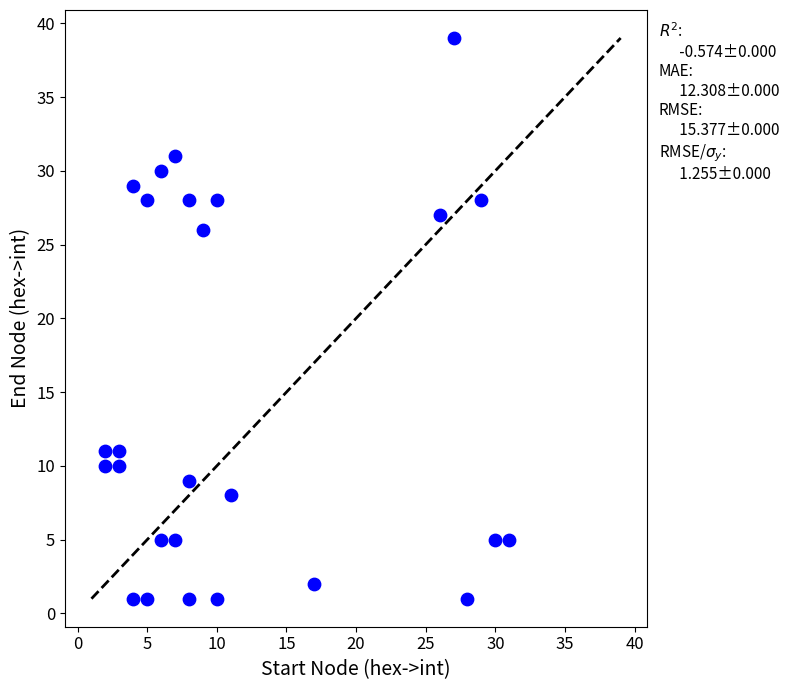

What is the range of X values (max minus min)?

29